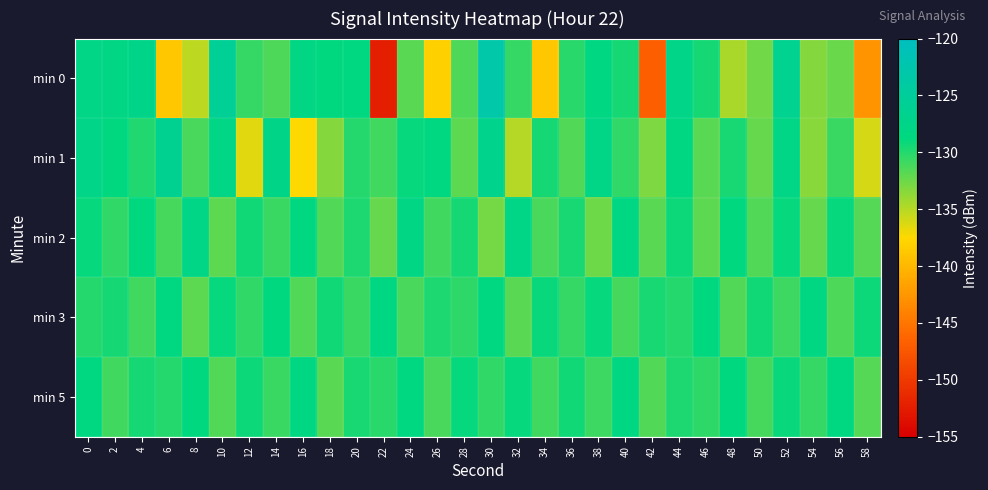

Which label corresponds to the largest value in the chart?

30